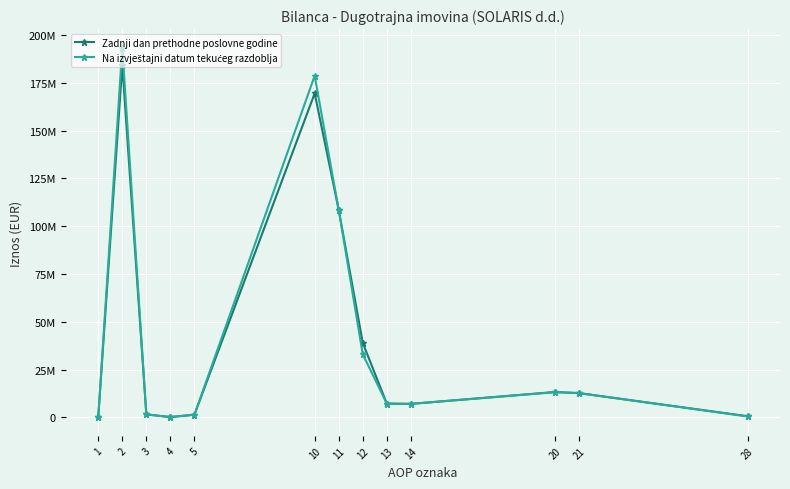

What are all the series names shown in the legend?

Zadnji dan prethodne poslovne godine, Na izvještajni datum tekućeg razdoblja